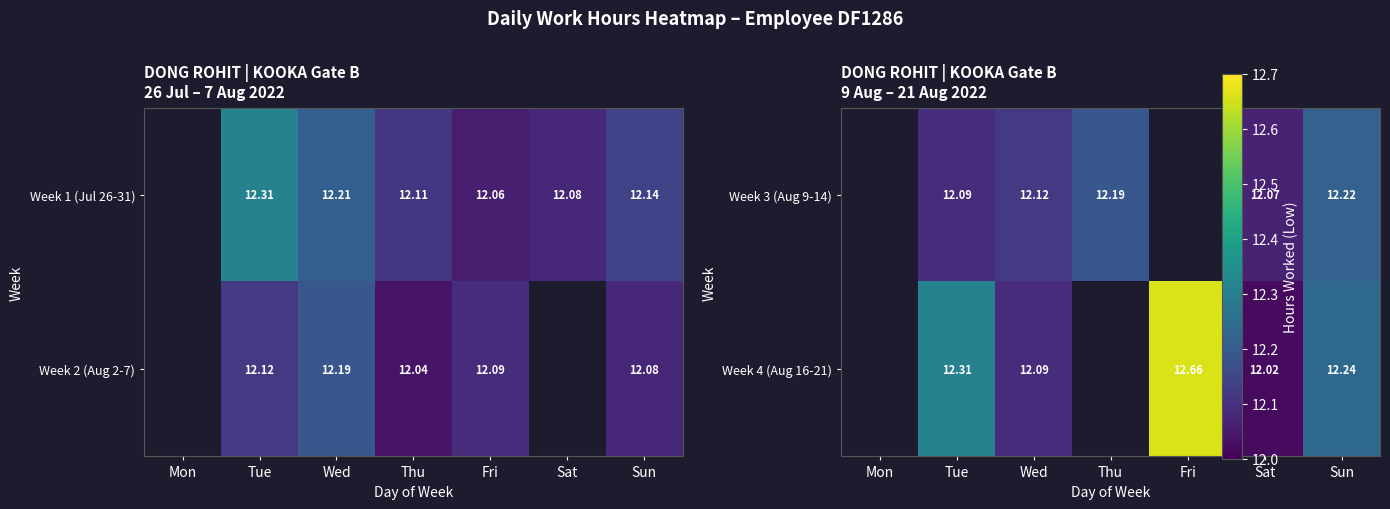

Which label corresponds to the largest value in the chart?

Fri